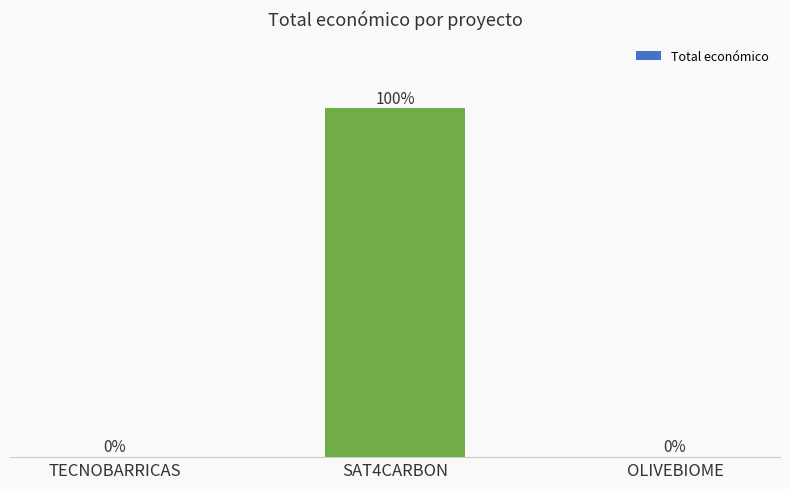

Where is the data nearest to the value 49?

TECNOBARRICAS